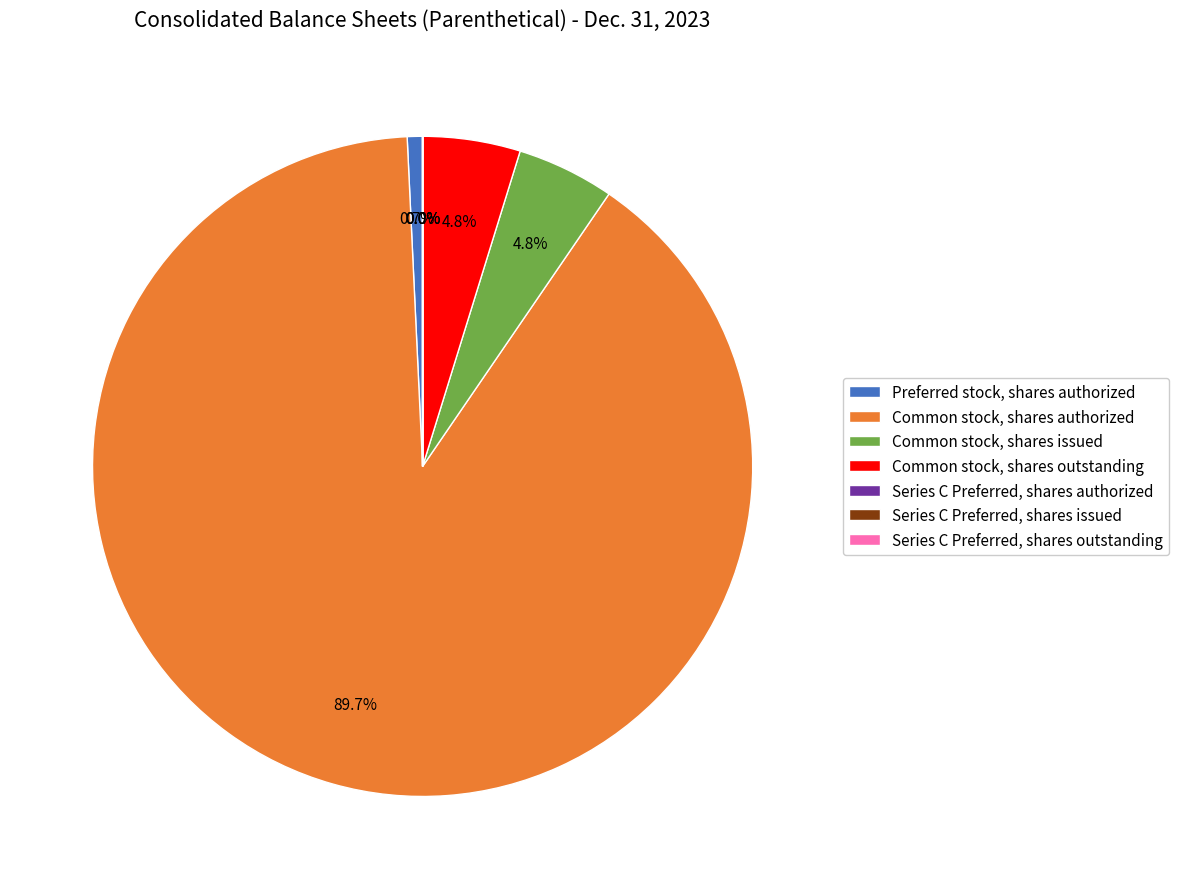

Between Preferred stock, shares authorized and Common stock, shares issued, which is larger?

Common stock, shares issued